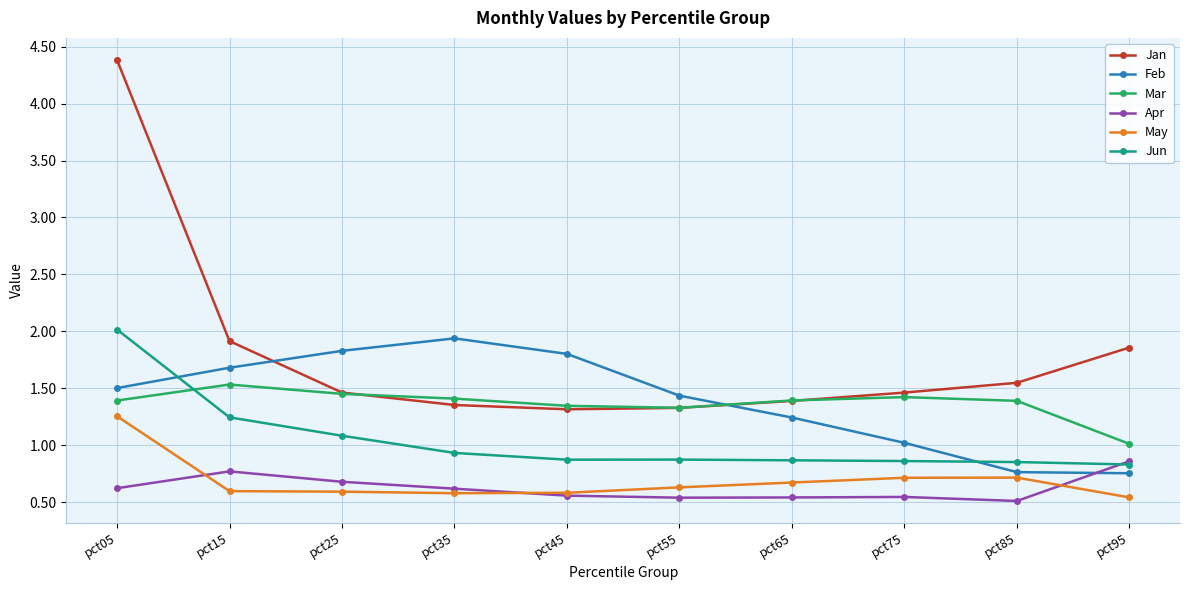

Which series has the widest spread of values?

Jan